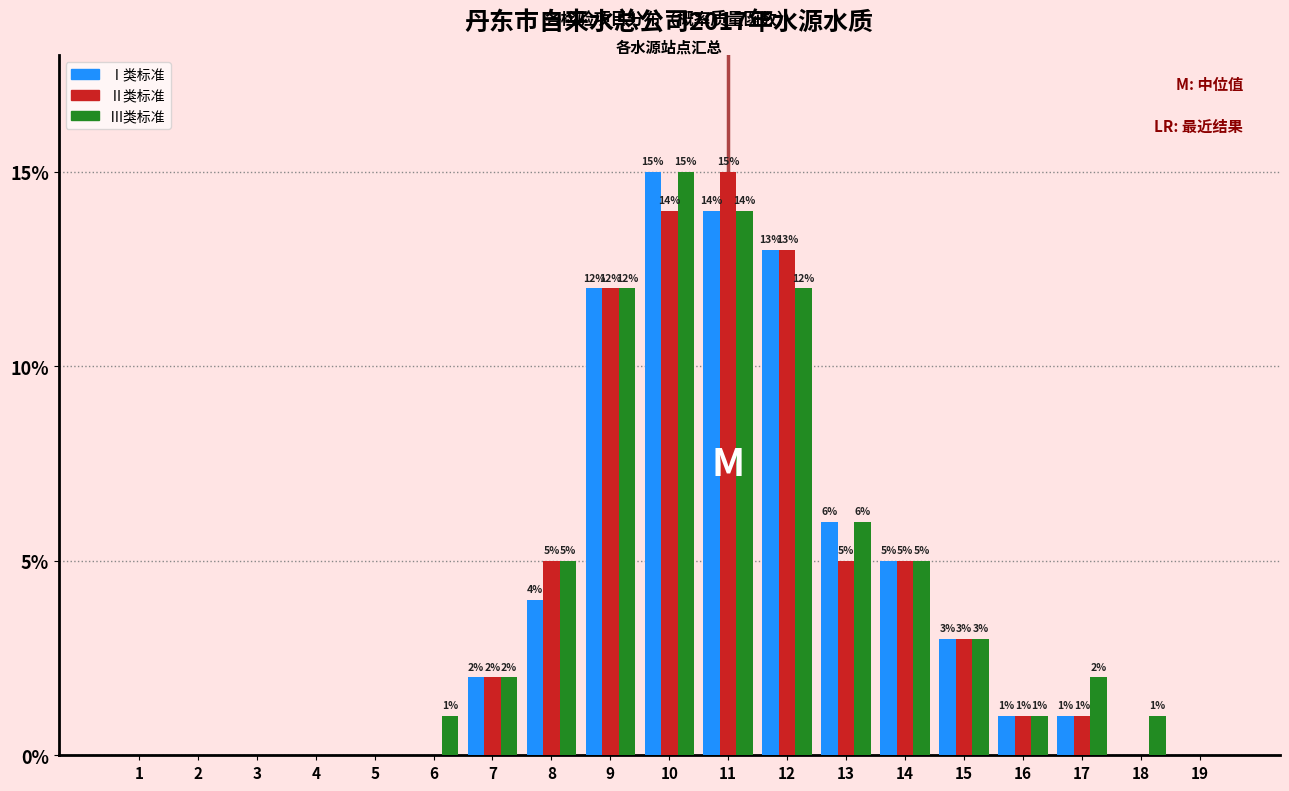

Reading left to right, transcribe all the data shown in this chart.

Ⅰ类标准: 1=0	2=0	3=0	4=0	5=0	6=0	7=2	8=4	9=12	10=15	11=14	12=13	13=6	14=5	15=3	16=1	17=1	18=0	19=0
Ⅱ类标准: 1=0	2=0	3=0	4=0	5=0	6=0	7=2	8=5	9=12	10=14	11=15	12=13	13=5	14=5	15=3	16=1	17=1	18=0	19=0
Ⅲ类标准: 1=0	2=0	3=0	4=0	5=0	6=1	7=2	8=5	9=12	10=15	11=14	12=12	13=6	14=5	15=3	16=1	17=2	18=1	19=0